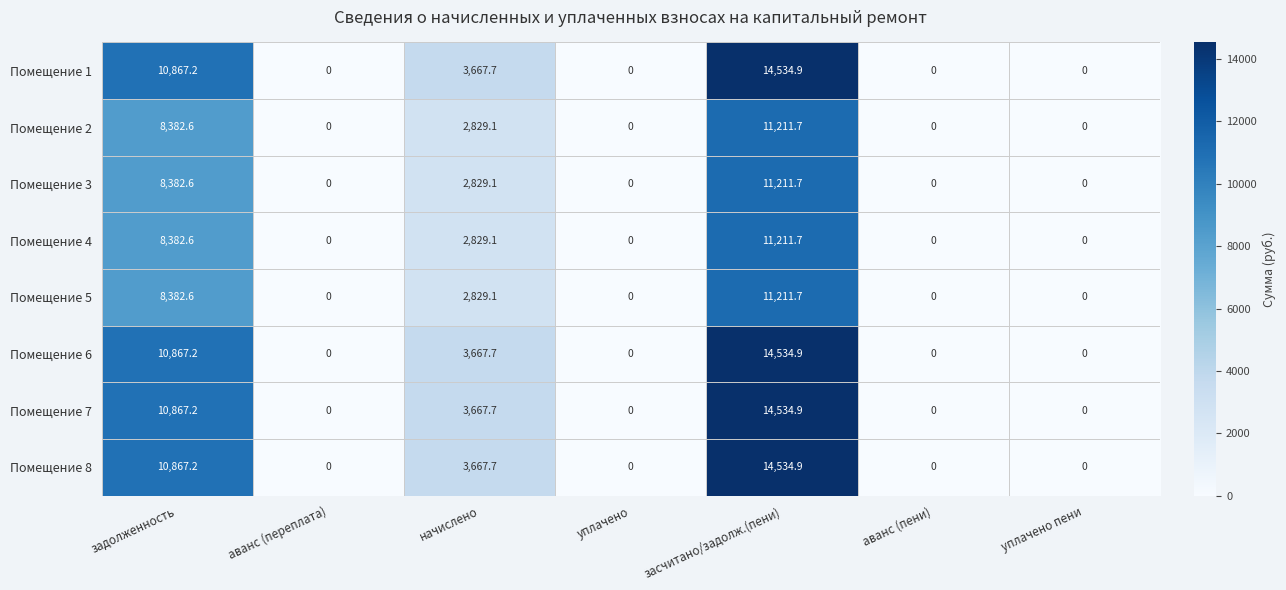

At which category is the sum across all series the highest?

засчитано/задолж.(пени)